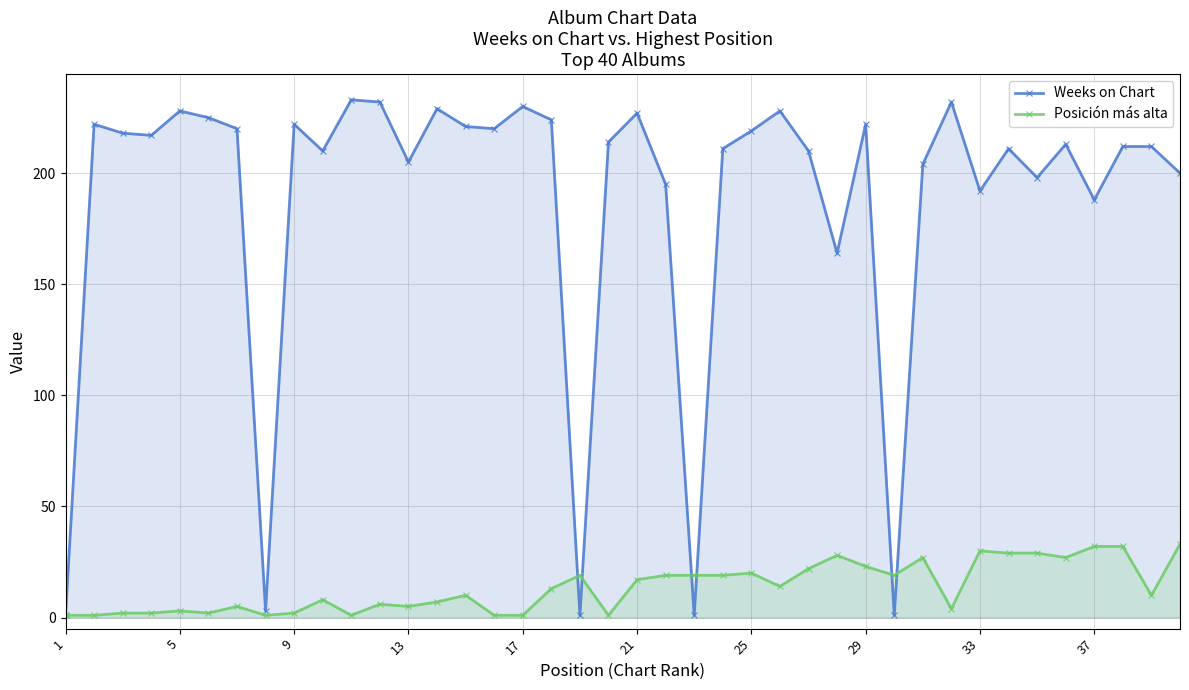

True or false: Posición más alta and Weeks on Chart cross at least once.

True